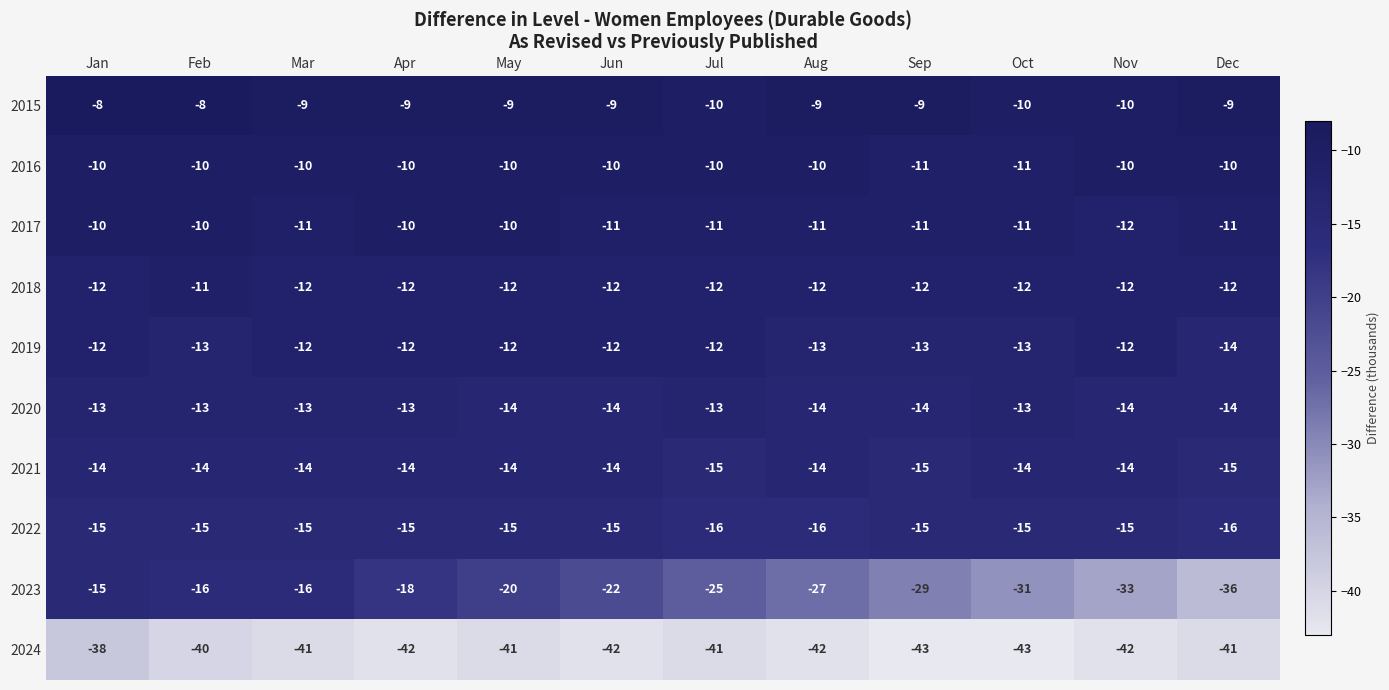

What is the sum of all 2022 values?

-183